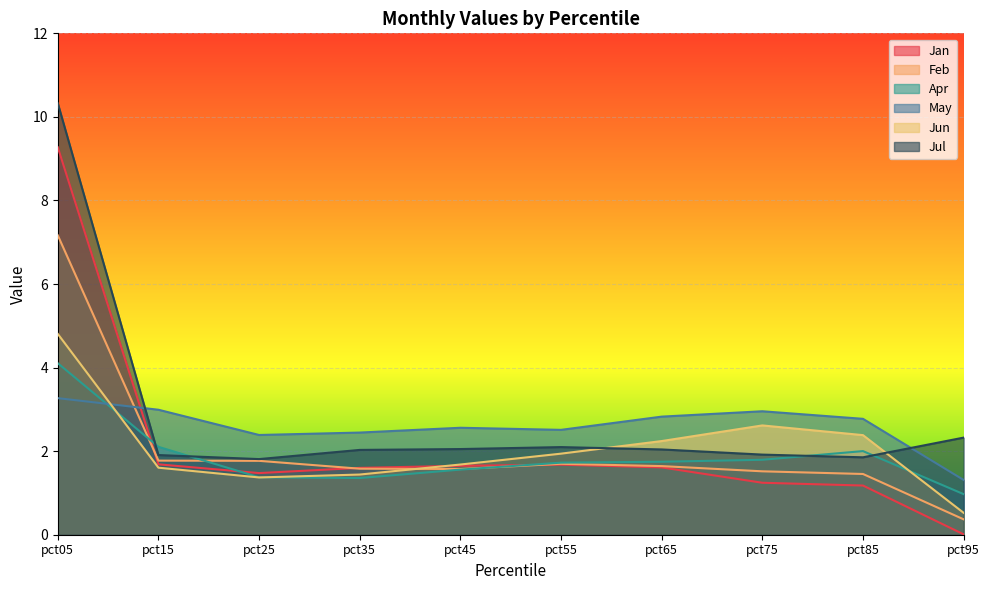

How many data points does each series have?

10